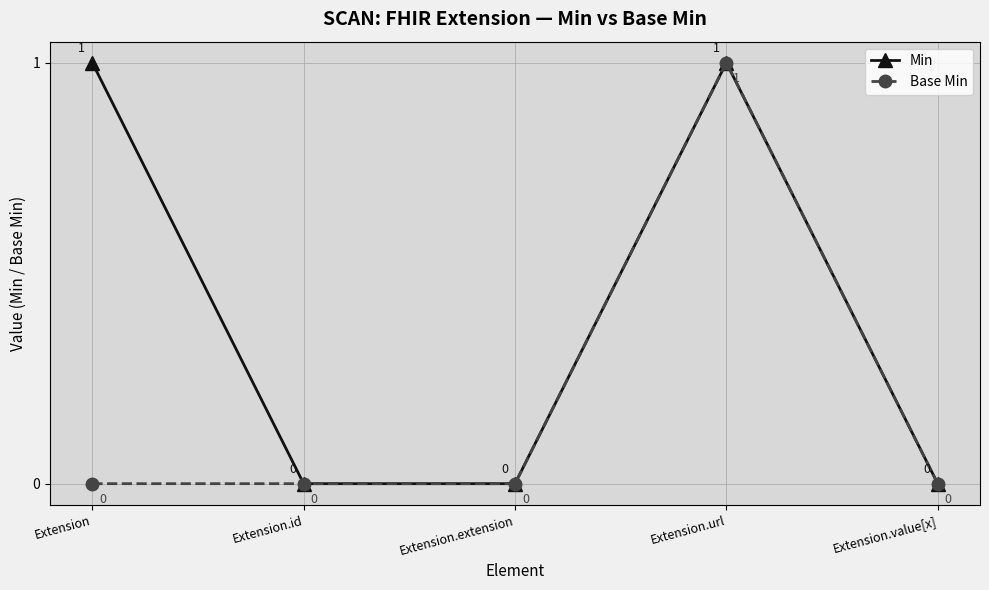

Rank the series by their average value, from lowest to highest.

Base Min, Min